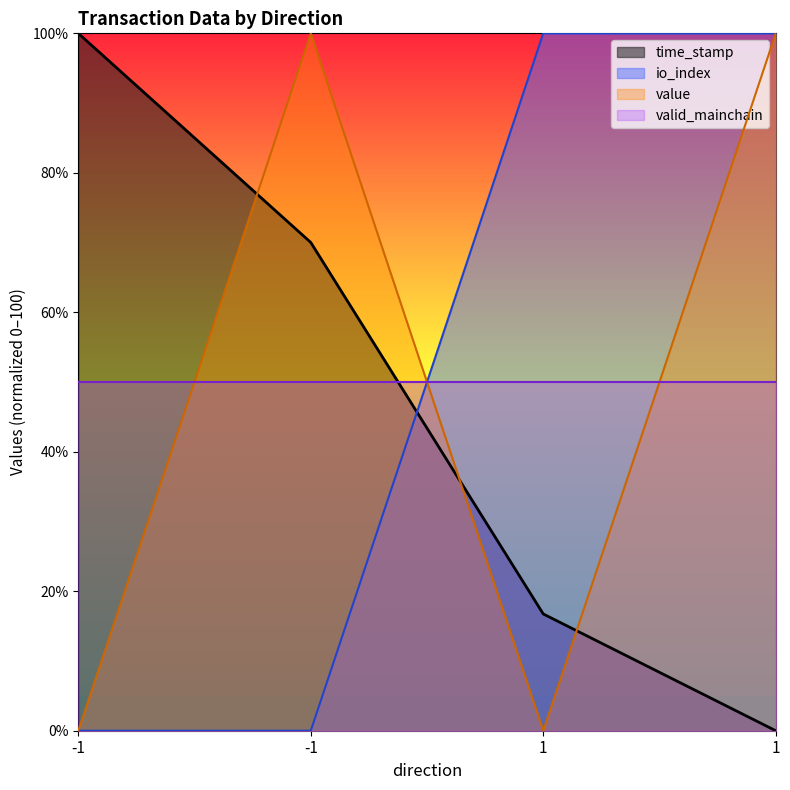

What is the value of the time_stamp point at the 3rd from the left?

16.7